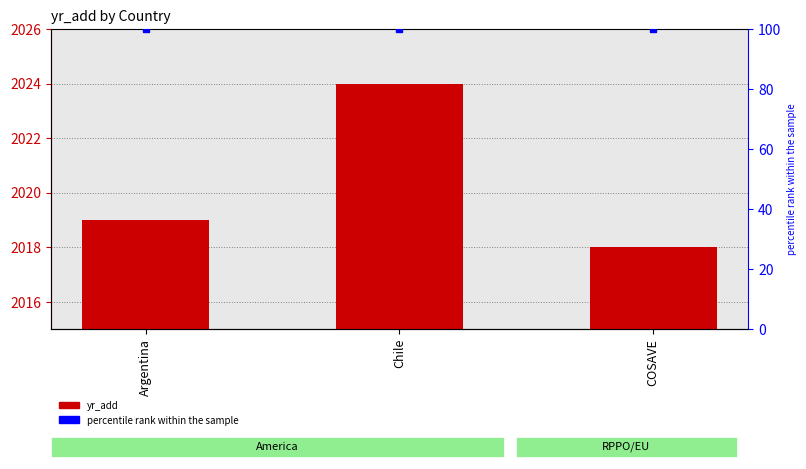

Is the value of yr_add at COSAVE greater than the value of percentile rank within the sample at Argentina?

Yes